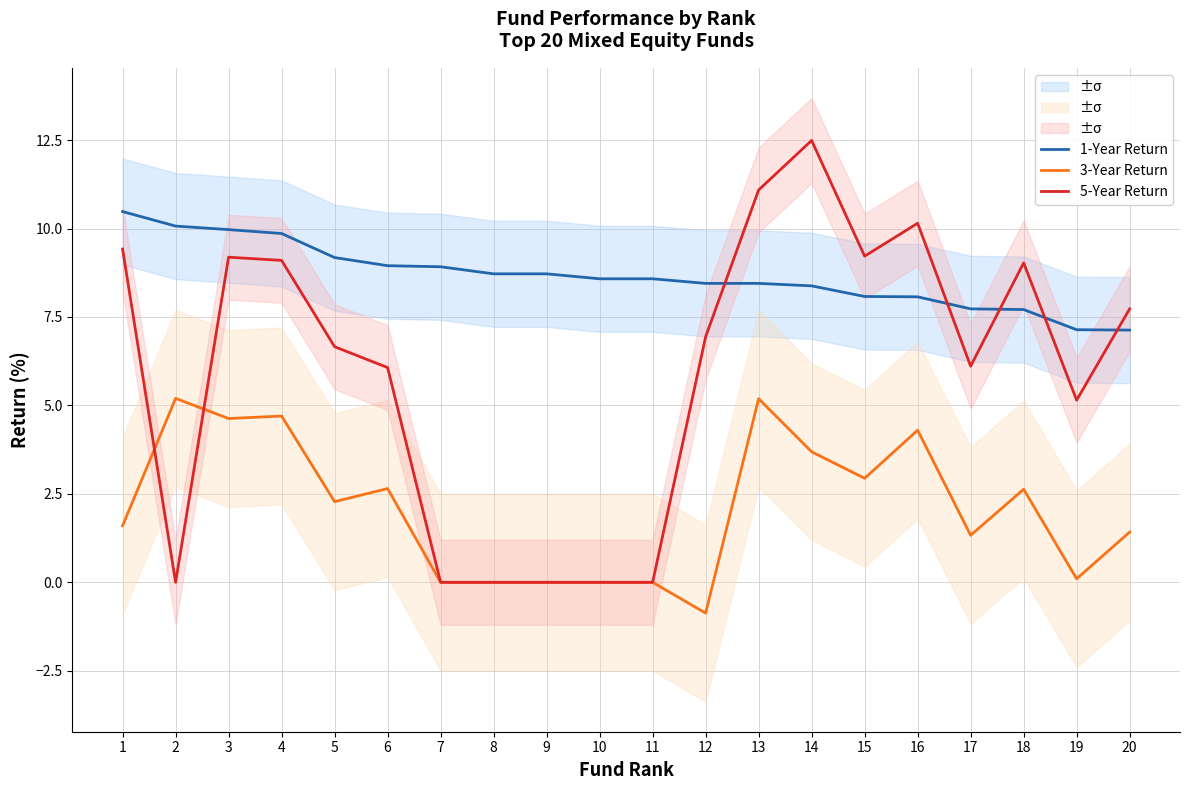

Rank the series by their average value, from highest to lowest.

1-Year Return, 5-Year Return, 3-Year Return